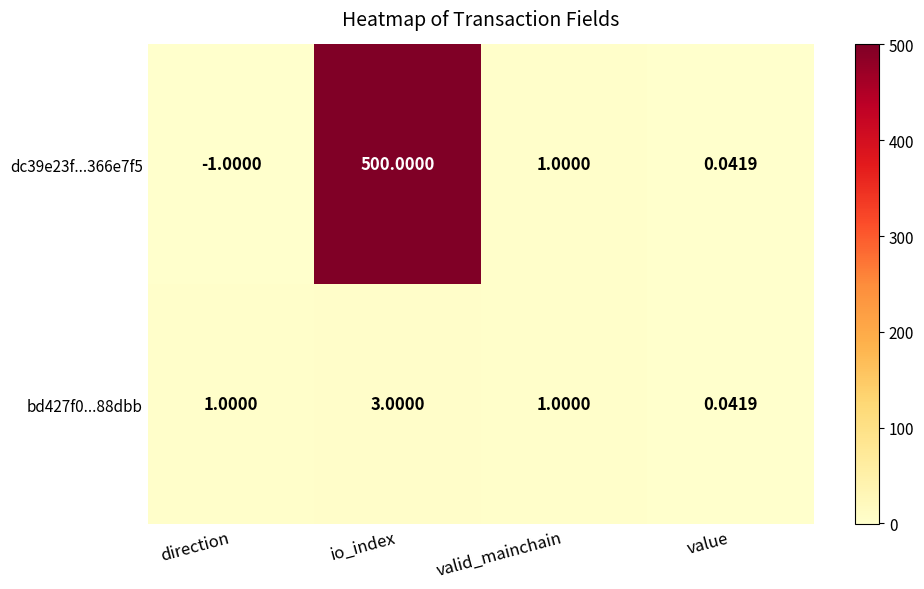

At which category is the sum across all series the highest?

io_index